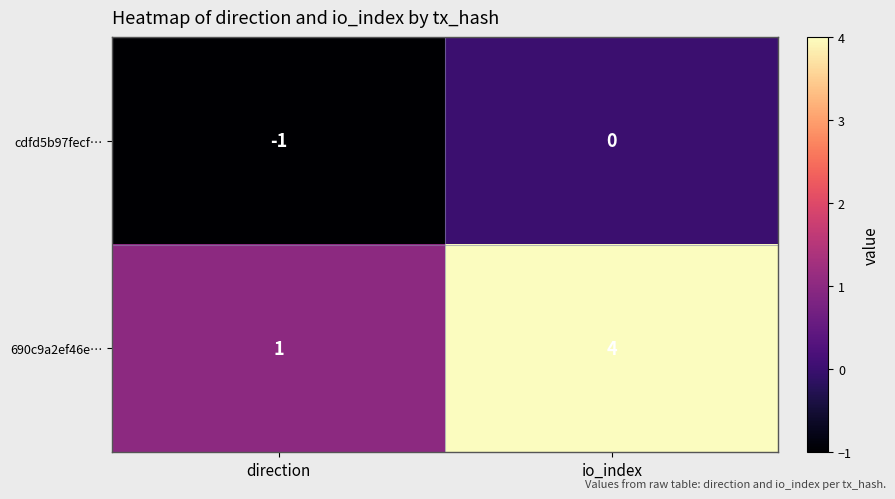

What is the sum of all 690c9a2ef46e… values?

5